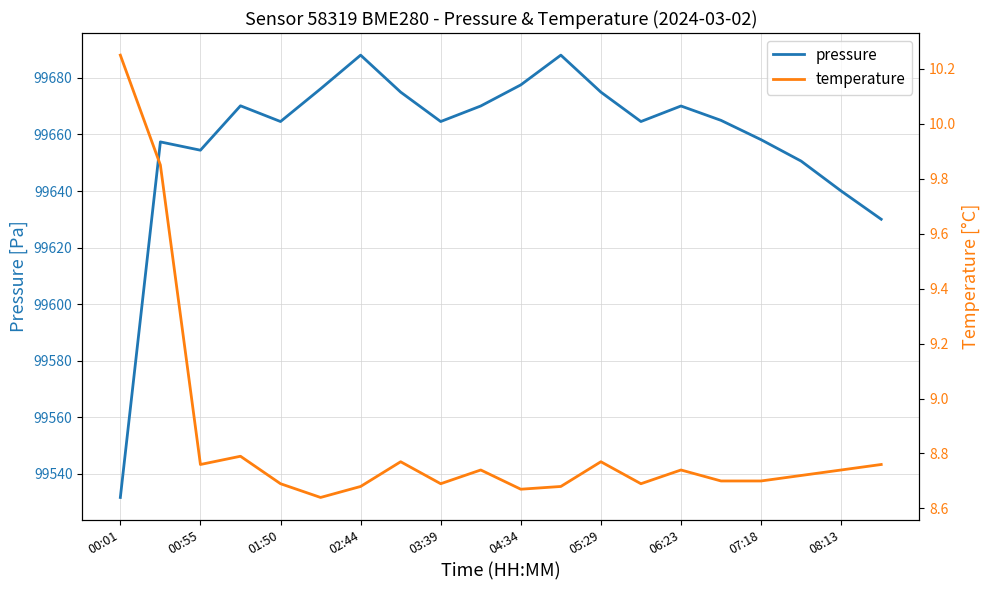

How many temperature values are between 8 and 9?

18